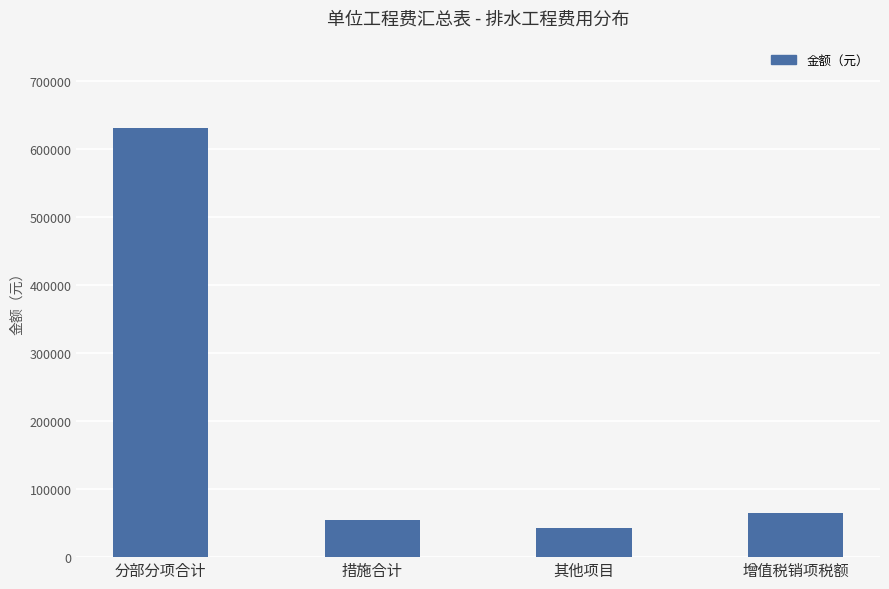

List the labels in order of value, largest first.

分部分项合计, 增值税销项税额, 措施合计, 其他项目